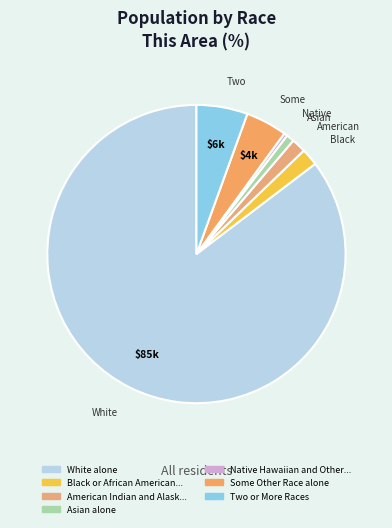

Which slice represents more than half of the pie?

White alone